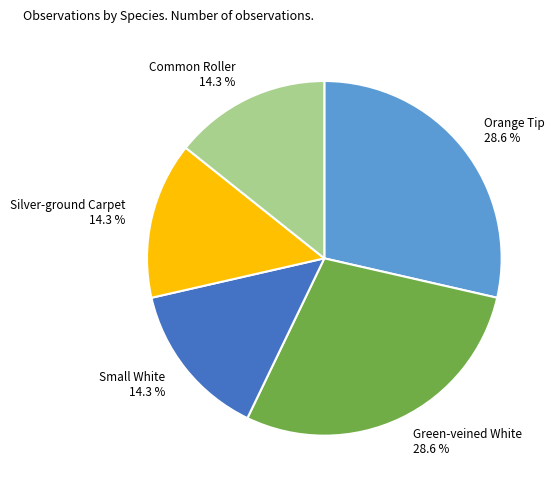

How much of the chart is everything except Orange Tip?

71.4%